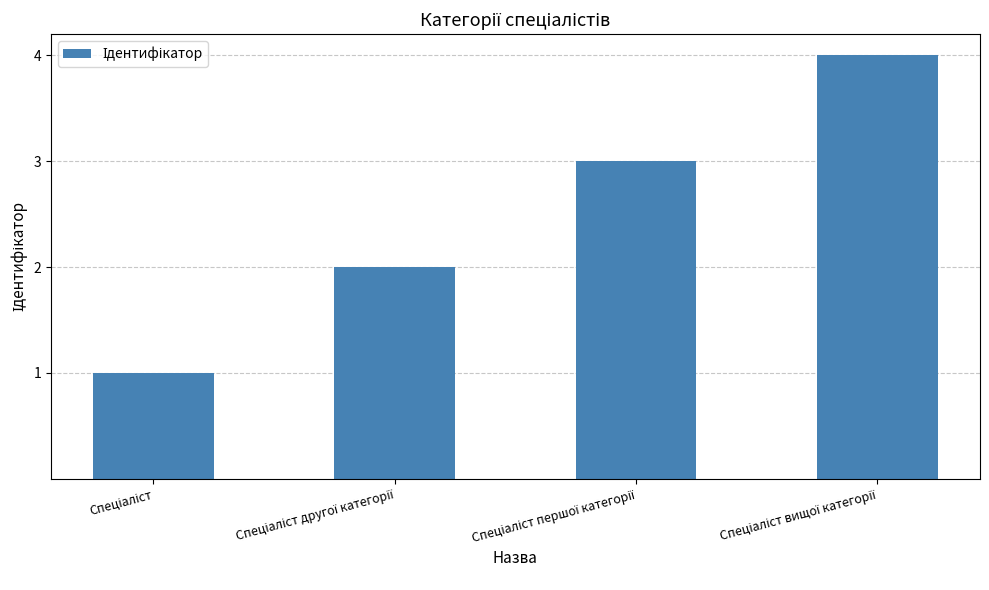

What is the maximum value shown in the chart?

4